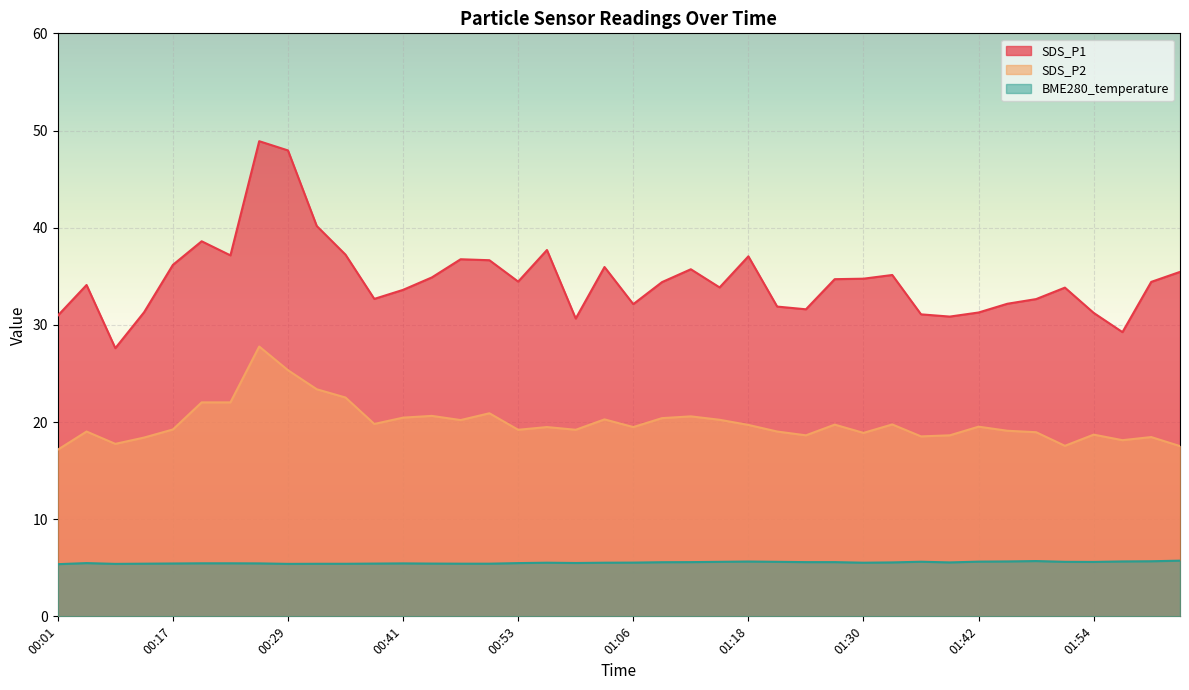

In SDS_P1, how many points are higher than both neighbors (excluding endpoints)?

10